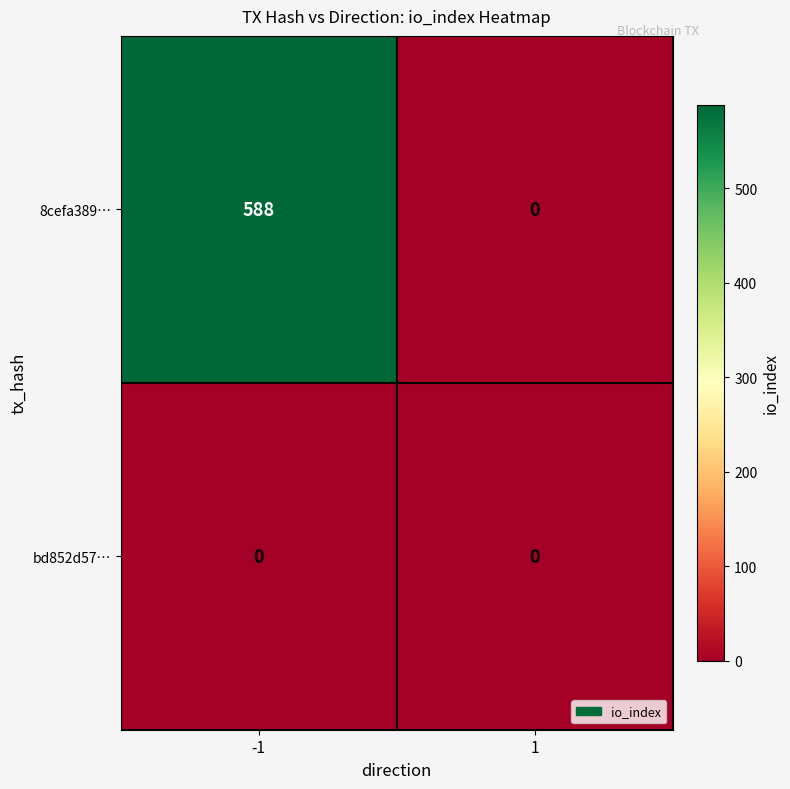

The 8cefa389… series shows 0 at 1. True or false?

True